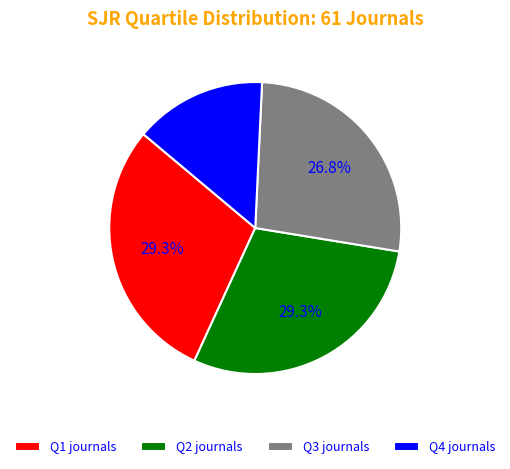

Which has a higher value, Q3 or Q4?

Q3